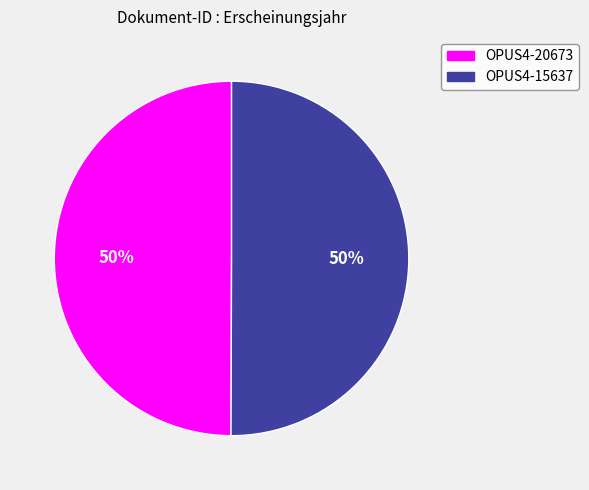

Approximately how many times larger is the value at OPUS4-15637 compared to OPUS4-20673?

1.0